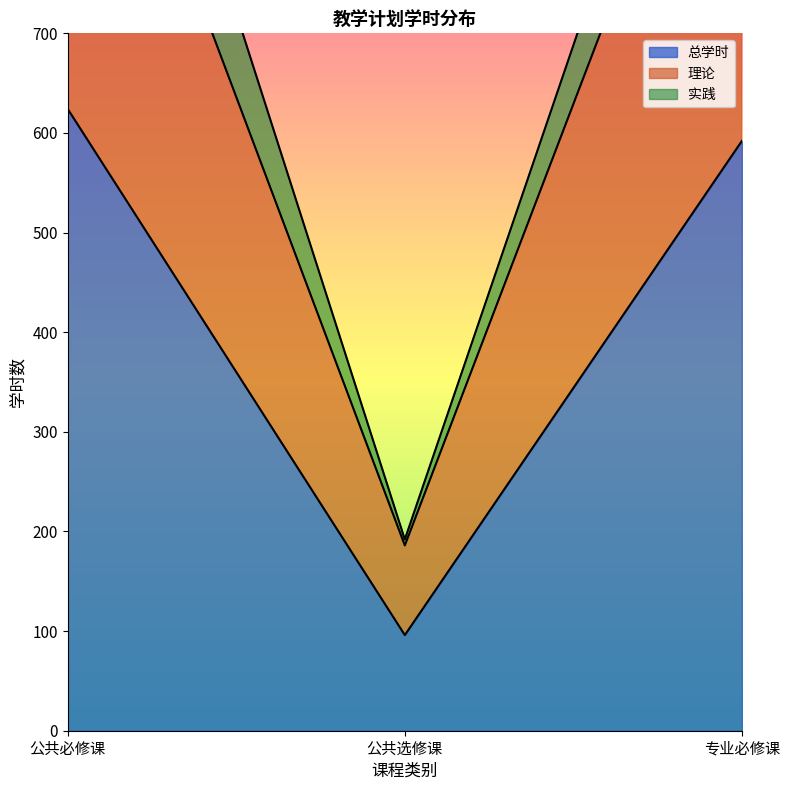

At which category is the sum across all series the highest?

公共必修课